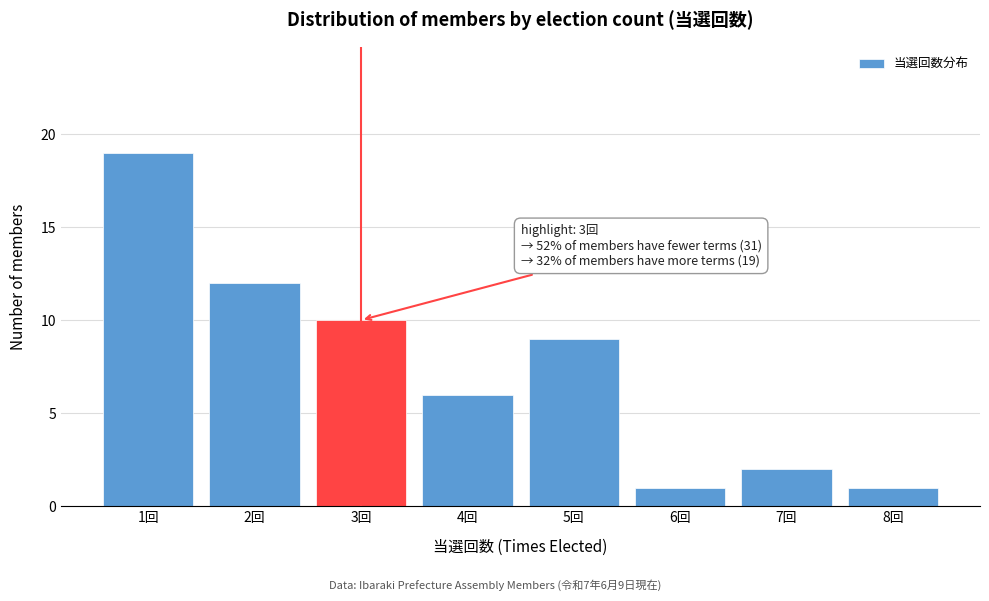

Reading left to right, list all the values displayed in this chart.

1回=19	2回=12	3回=10	4回=6	5回=9	6回=1	7回=2	8回=1